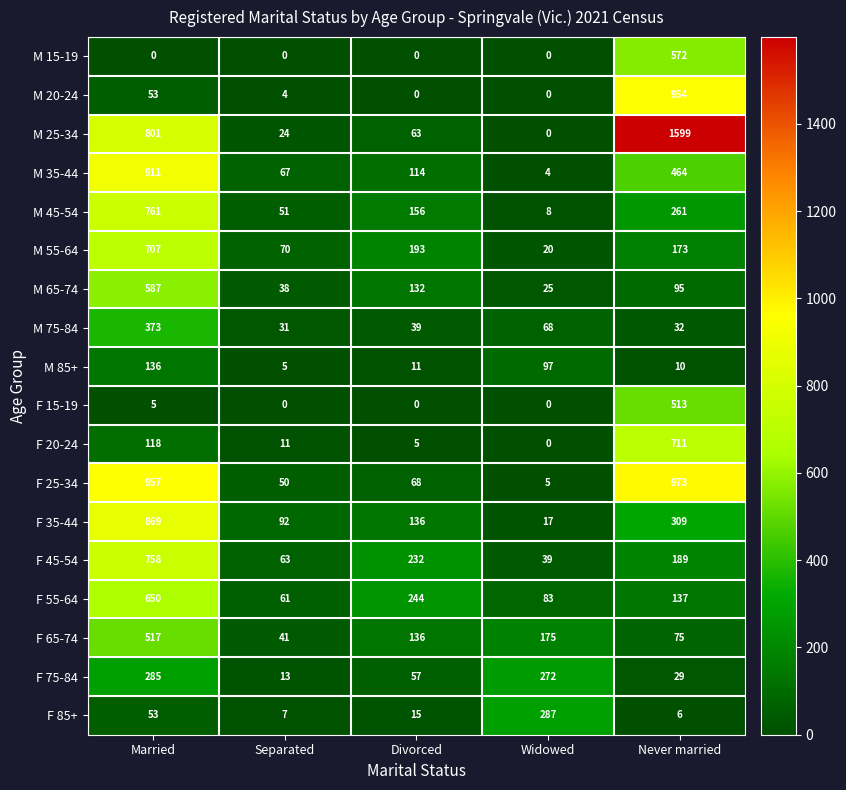

Which series has the widest spread of values?

M 25-34